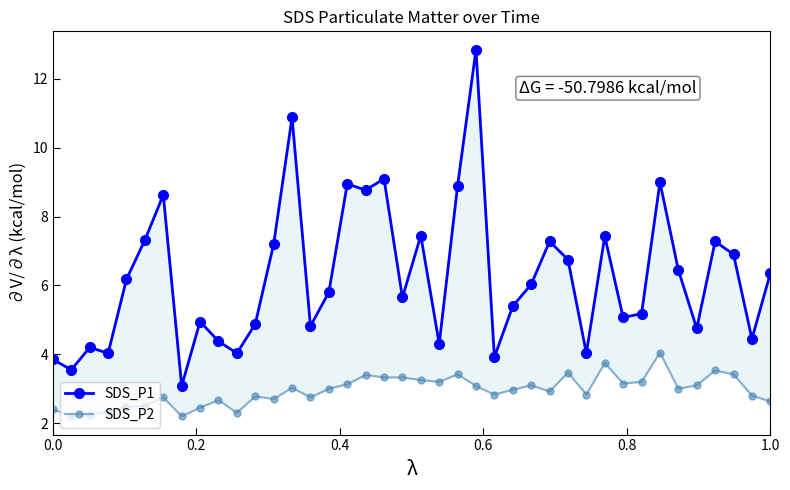

How many categories are shown in the chart?

40